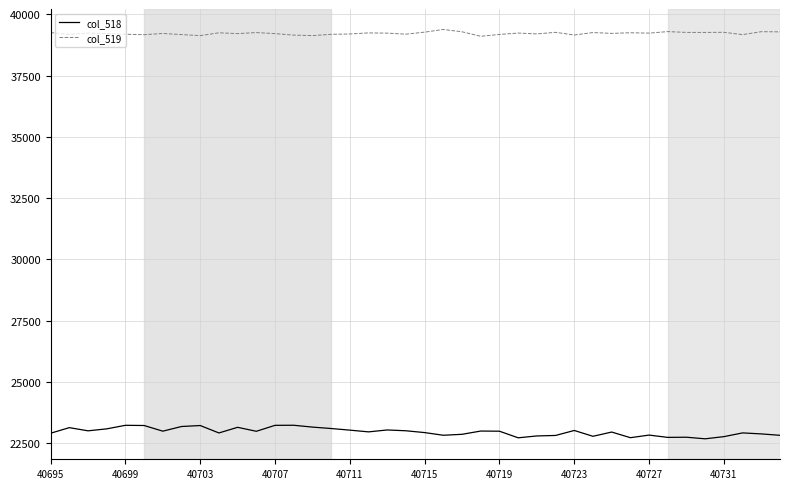

True or false: col_518 and col_519 cross at least once.

False